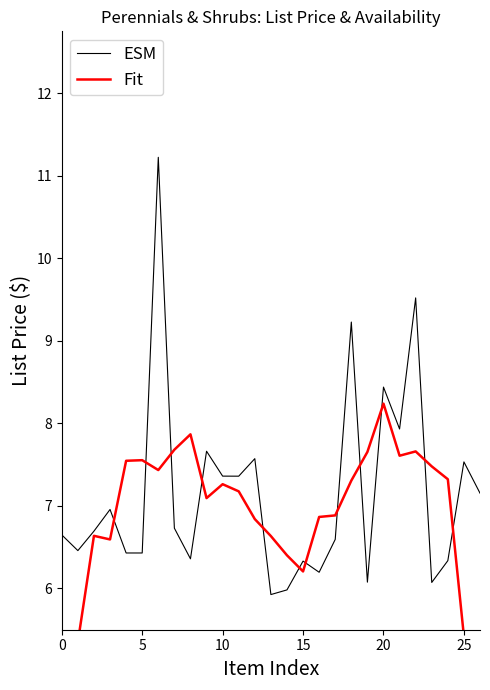

How many distinct data groups are displayed?

2